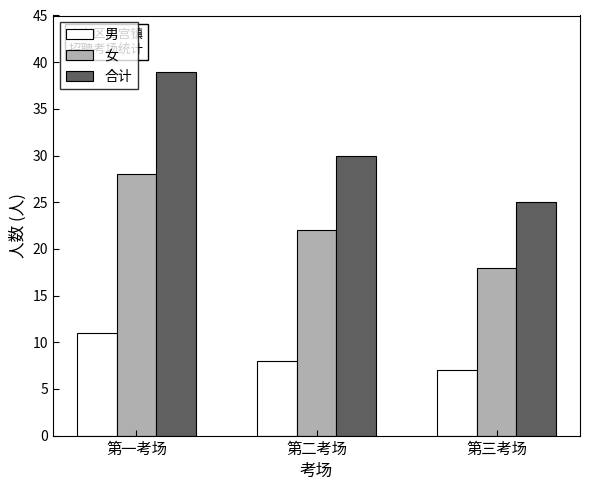

Which category has the lowest value in the 女 series?

第三考场